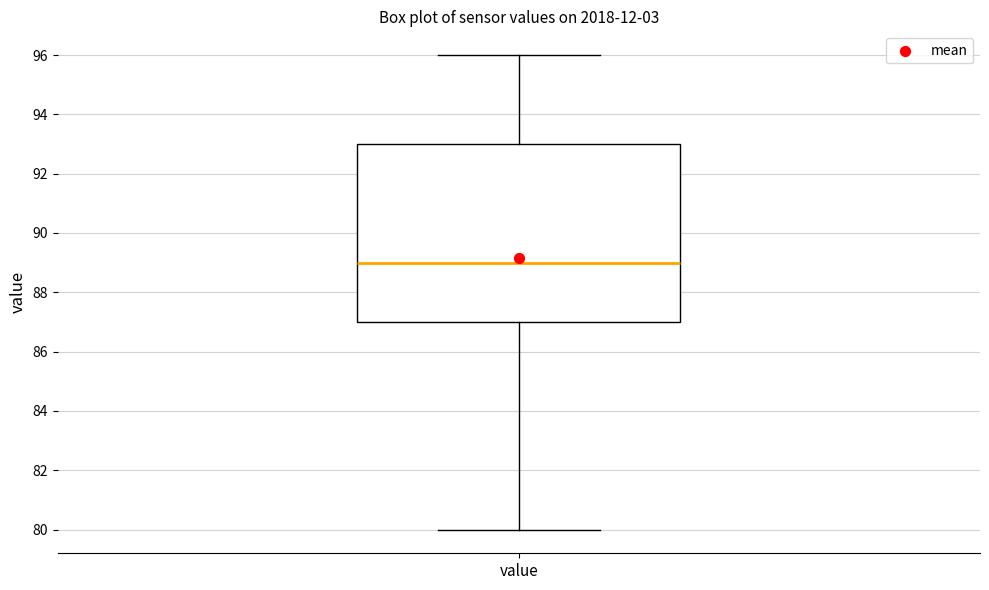

Read this box plot against the y-axis: the position of the median line, the range covered by the box, and the ends of both whiskers. The values are not printed on the chart, so give them approximately, as read against the axis.

median 89, box 87 to 93, whiskers 80 to 96